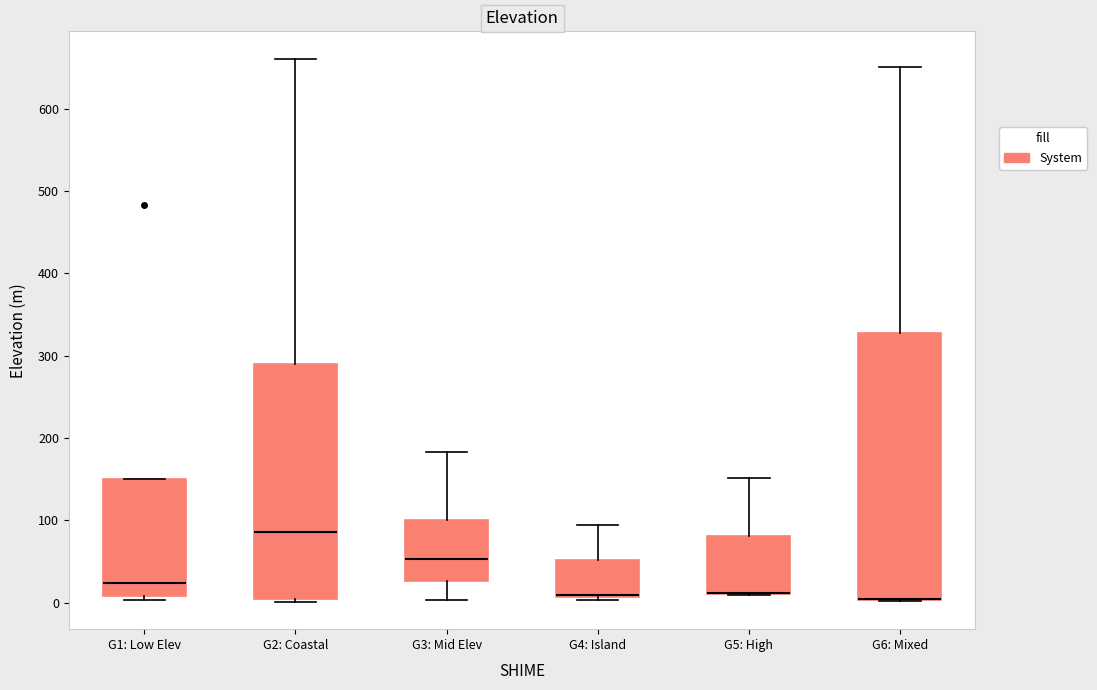

Reading left to right, transcribe this box plot: for each box, give where its median line is, the range the box spans, and where its two whiskers end, as read against the y-axis. The values are not printed on the chart, so give them approximately, as read against the axis.

G1: Low Elev: median 20, box 10 to 150, whiskers 0 to 150
G2: Coastal: median 90, box 0 to 290, whiskers 0 (just below the box's lower edge) to 660
G3: Mid Elev: median 50, box 30 to 100, whiskers 0 to 180
G4: Island: median 10 (drawn on the box's lower edge), box 10 to 50, whiskers 0 to 100
G5: High: median 10 (drawn on the box's lower edge), box 10 to 80, whiskers 10 to 150
G6: Mixed: median 10 (drawn on the box's lower edge), box 0 to 330, whiskers 0 to 650